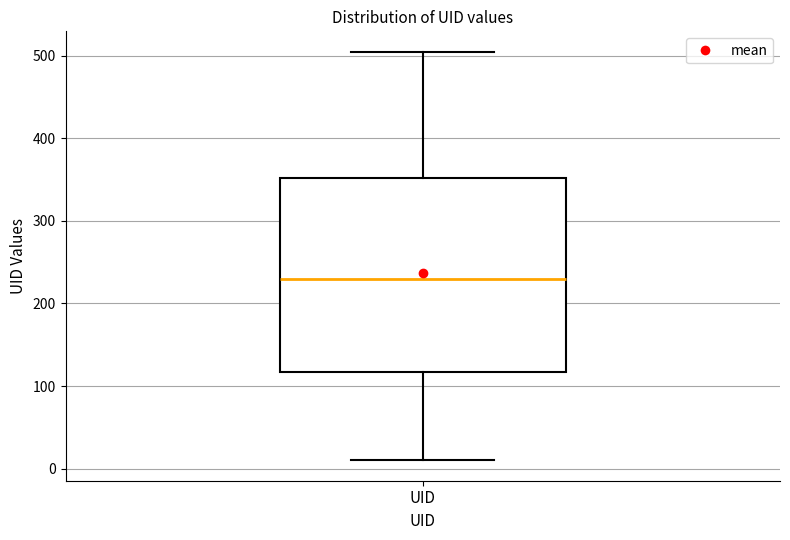

Transcribe this box plot: give where the median line is, the range the box spans, and where the two whiskers end, as read against the y-axis. The values are not printed on the chart, so give them approximately, as read against the axis.

median 230, box 120 to 350, whiskers 10 to 510